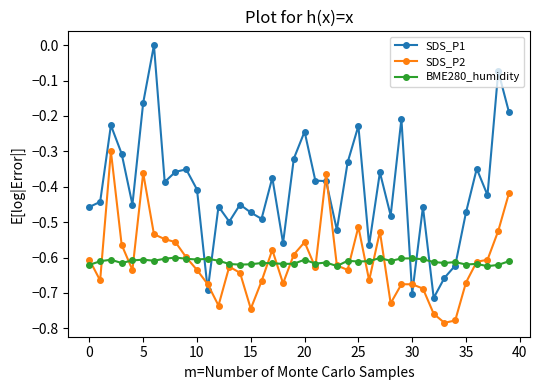

What is the sum of all SDS_P1 values?

-16.2